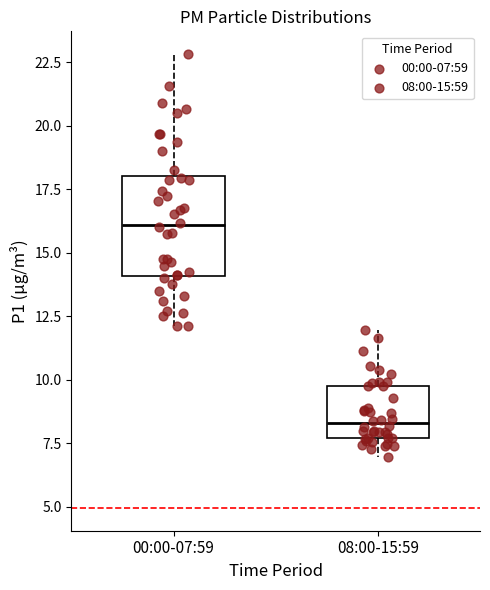

Where does the upper whisker of the box for 00:00-07:59 end on the y-axis? The values are not printed on the chart, so give them approximately, as read against the axis.

23.0